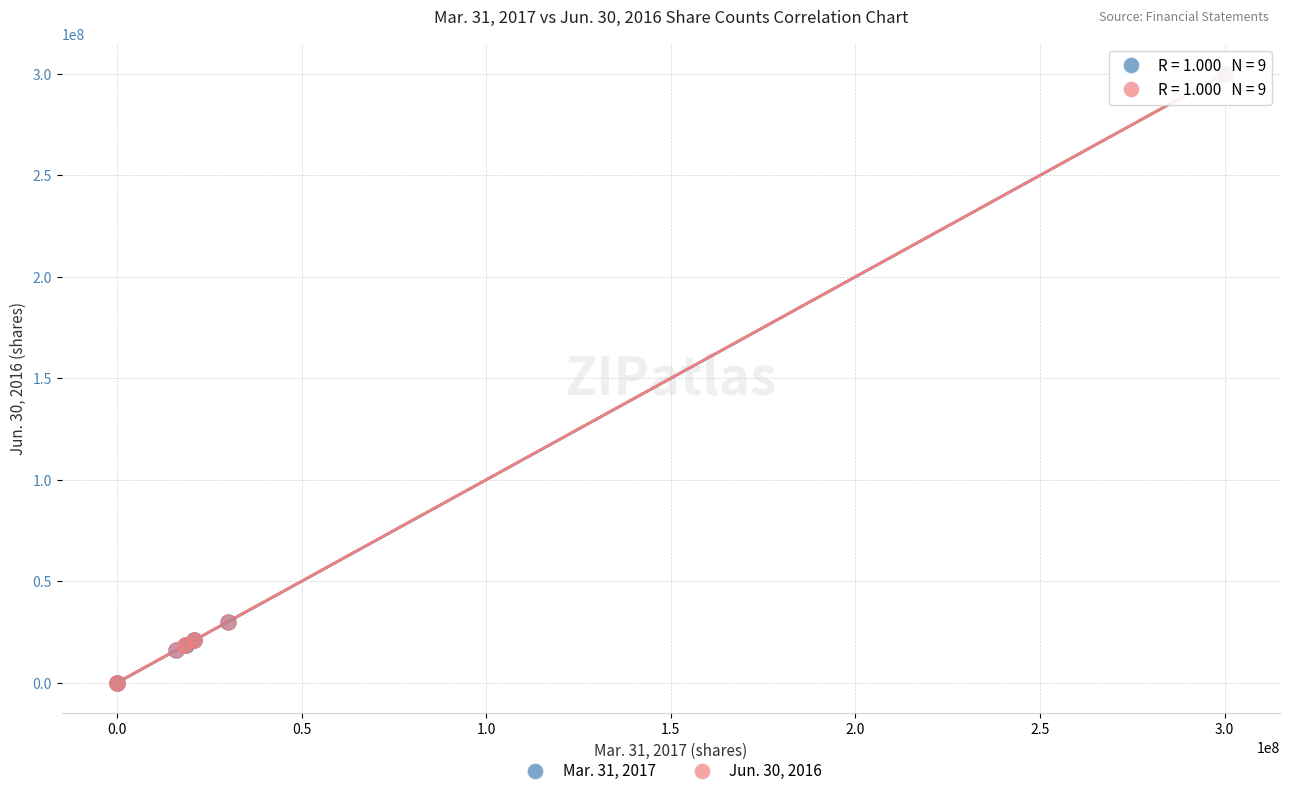

What are all the series names shown in the legend?

Mar. 31, 2017, Jun. 30, 2016